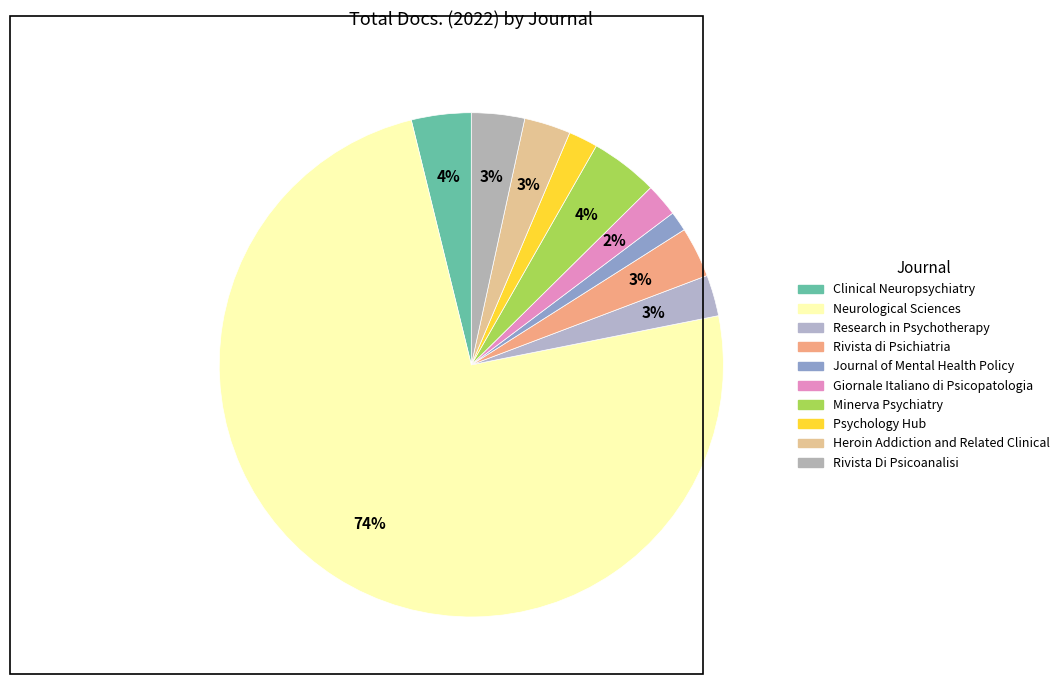

How many segments does this pie chart have?

10